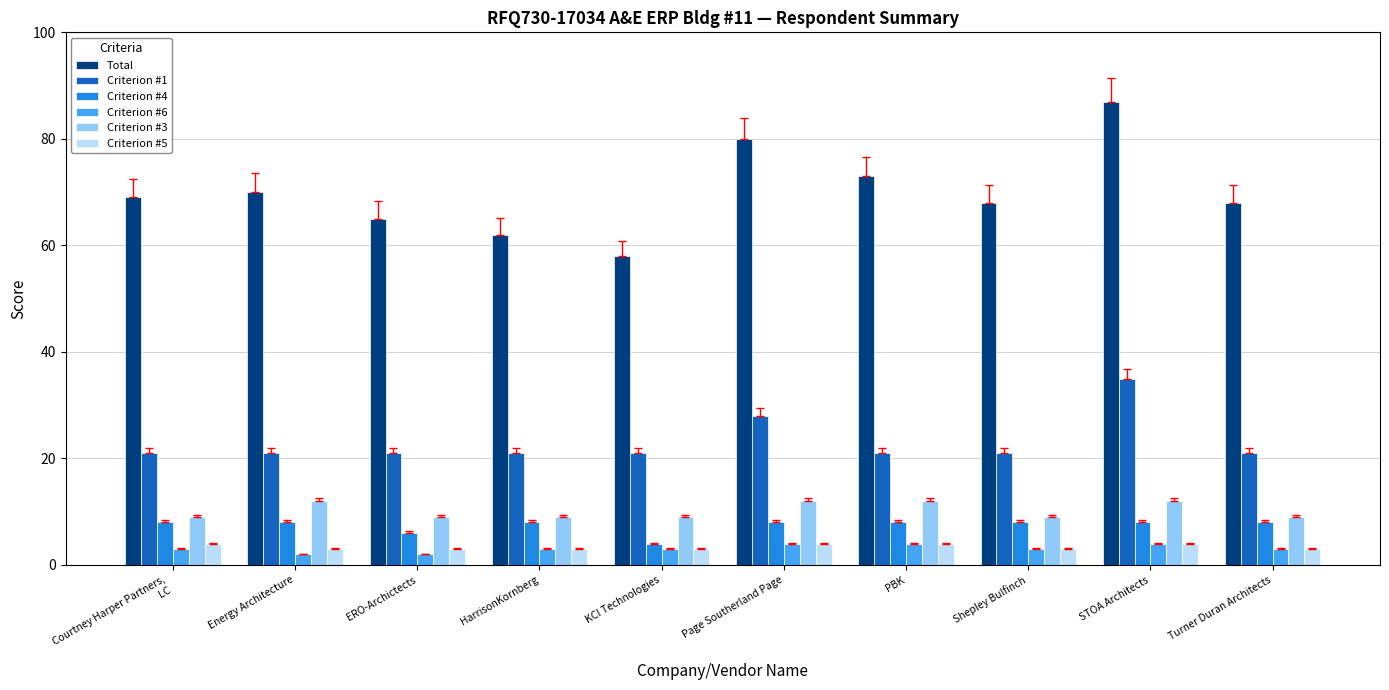

What is the maximum value for Criterion #6?

4